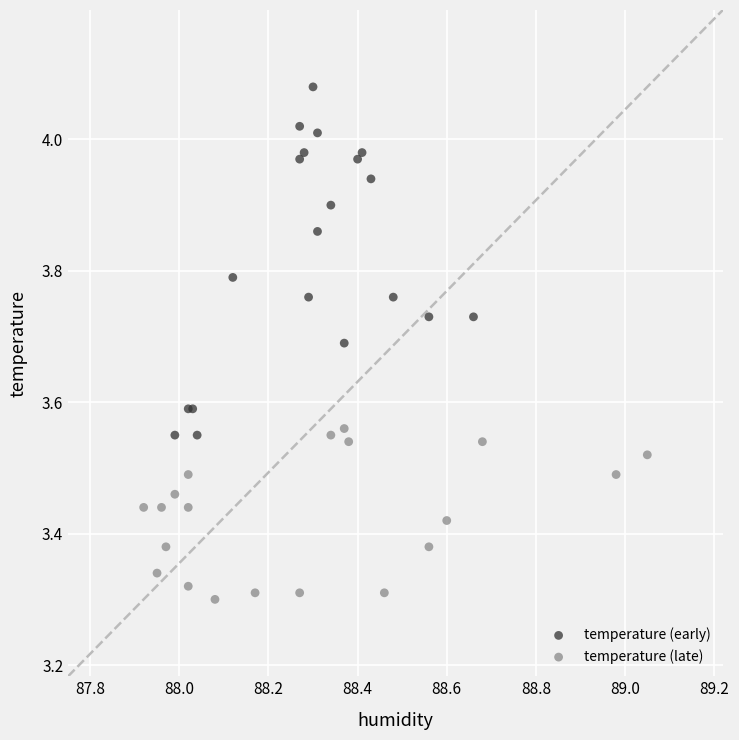

Which series contains the lowest Y value?

temperature (late)